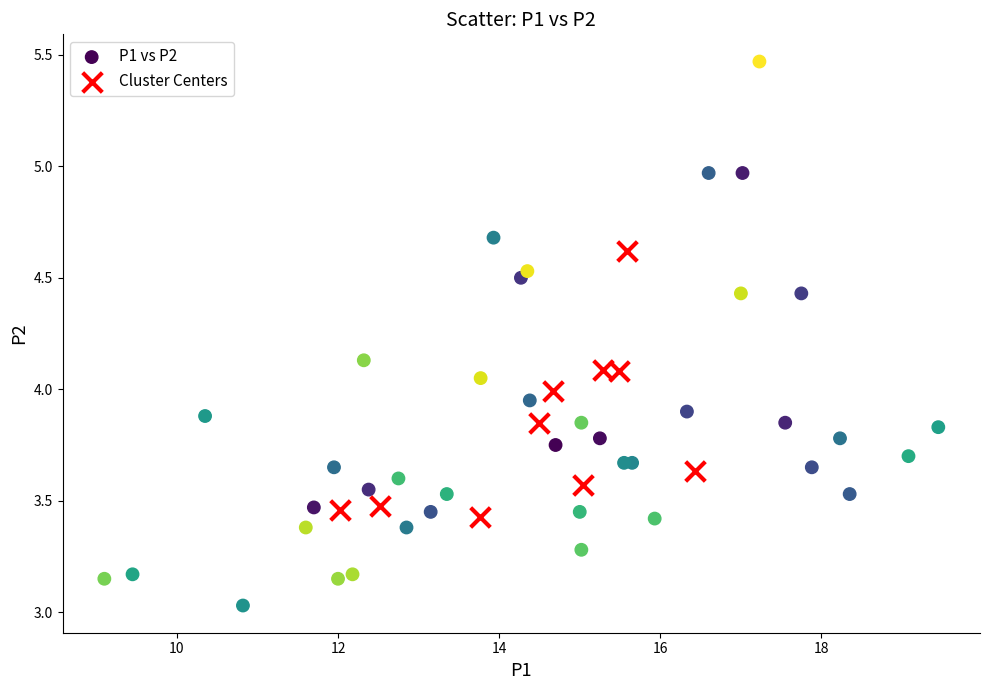

Which series contains the lowest Y value?

P1 vs P2